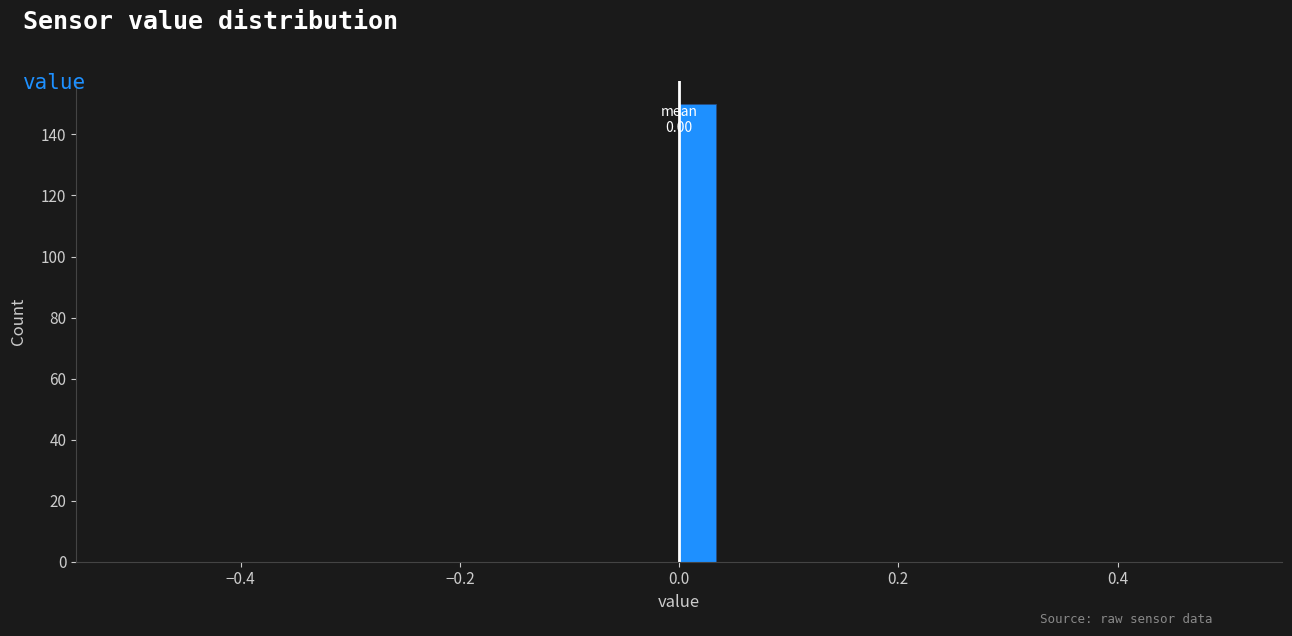

Around what value on the x-axis is the tallest bar? Give the approximate position of its centre, as read against the axis.

0.02